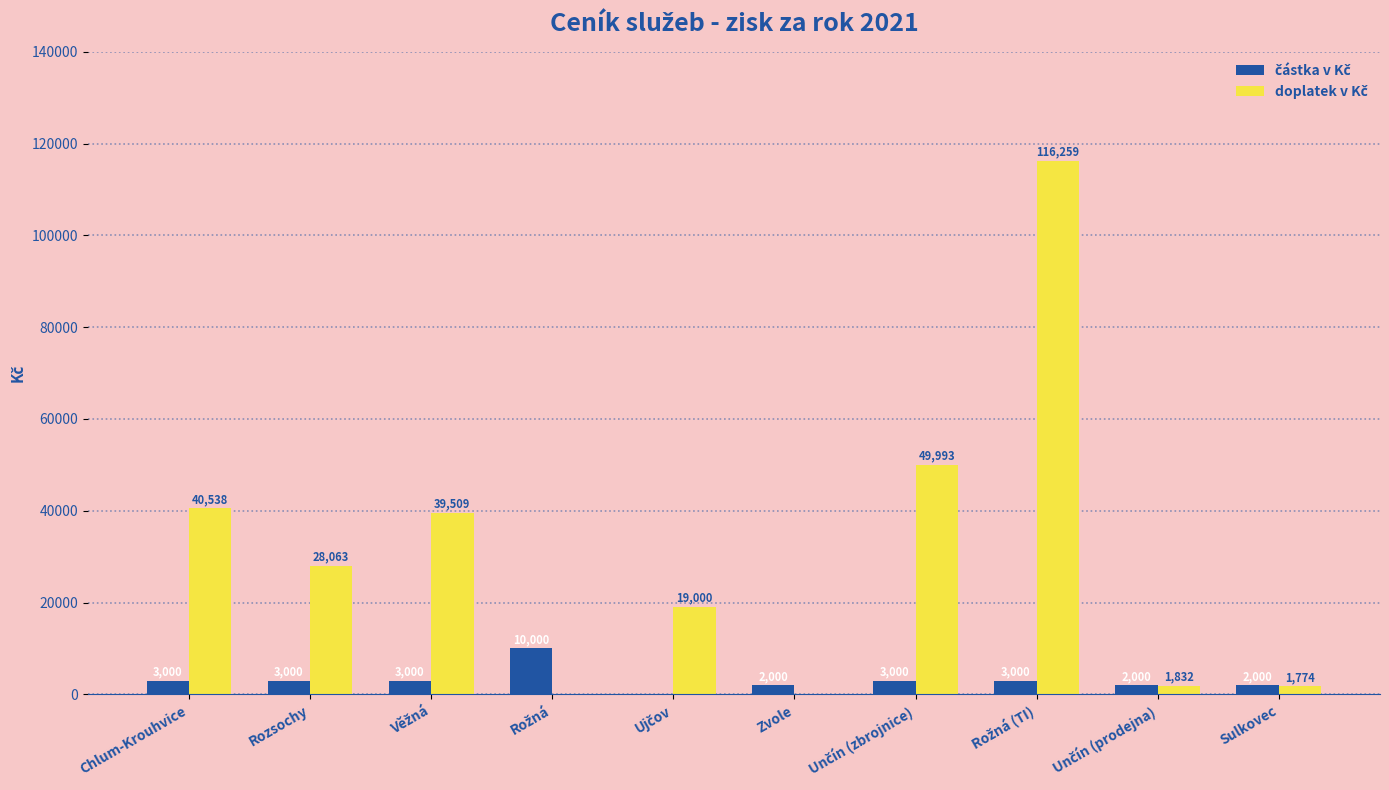

What is the sum of the doplatek v Kč values at Sulkovec and Věžná?

41283.3